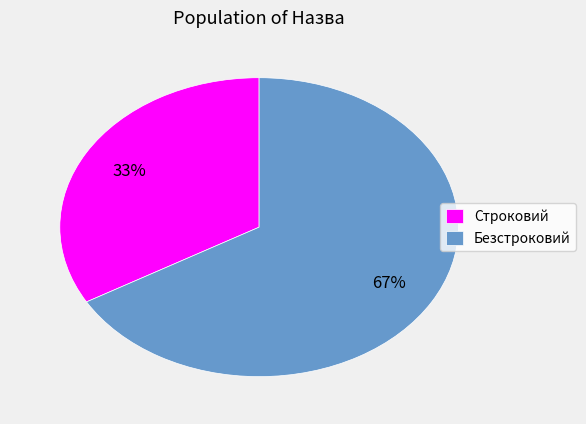

How many segments does this pie chart have?

2